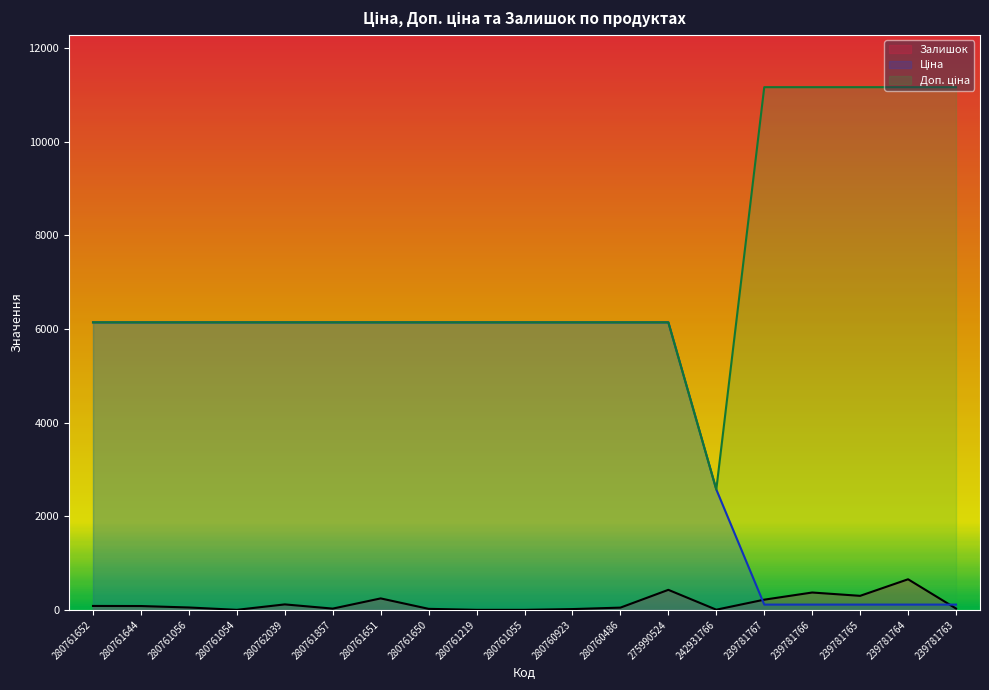

At which category does the chart reach its peak across all series?

239781767